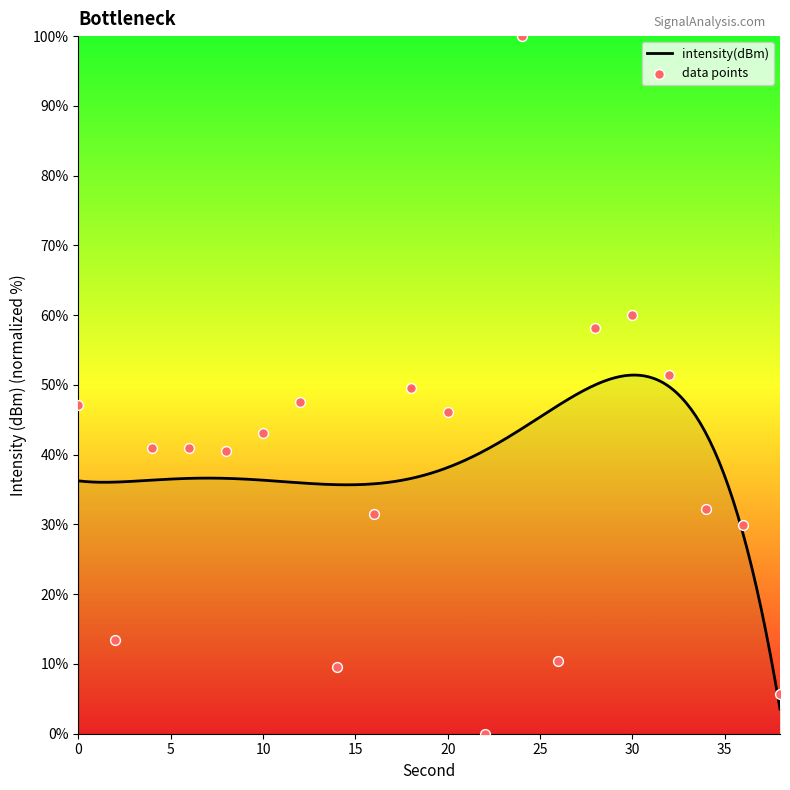

What is the change in value from 8 to 10?

+2.6